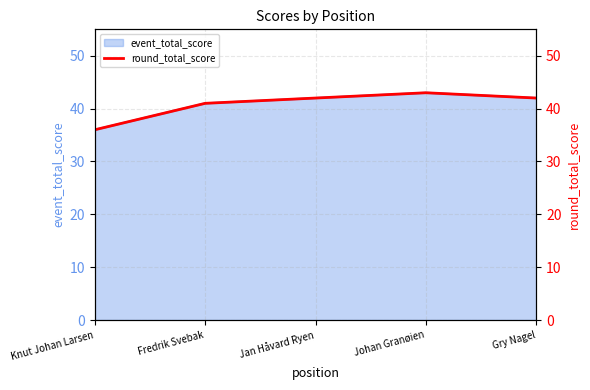

What is the difference between the values at Fredrik Svebak and Gry Nagel?

1